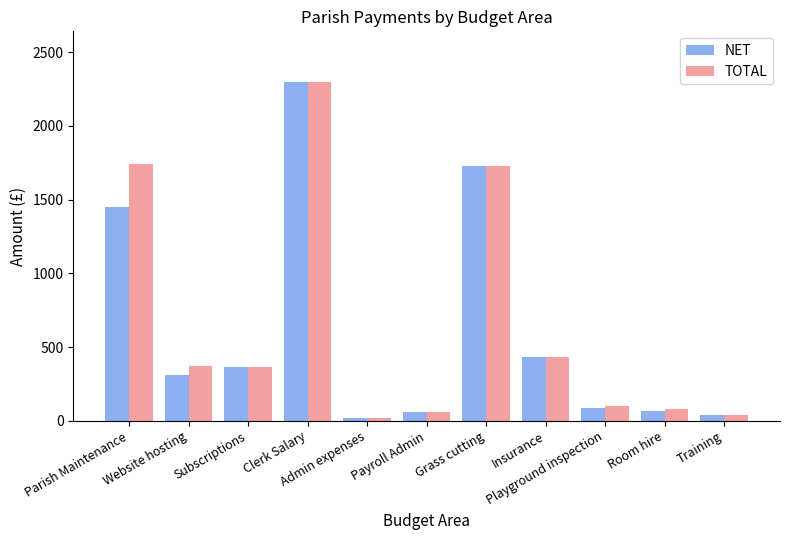

How many groups of bars are there?

11